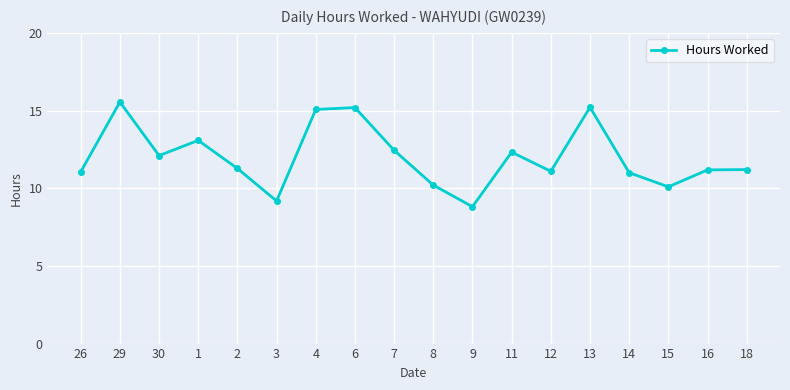

Is it true that the value at 7 is 12.4?

True